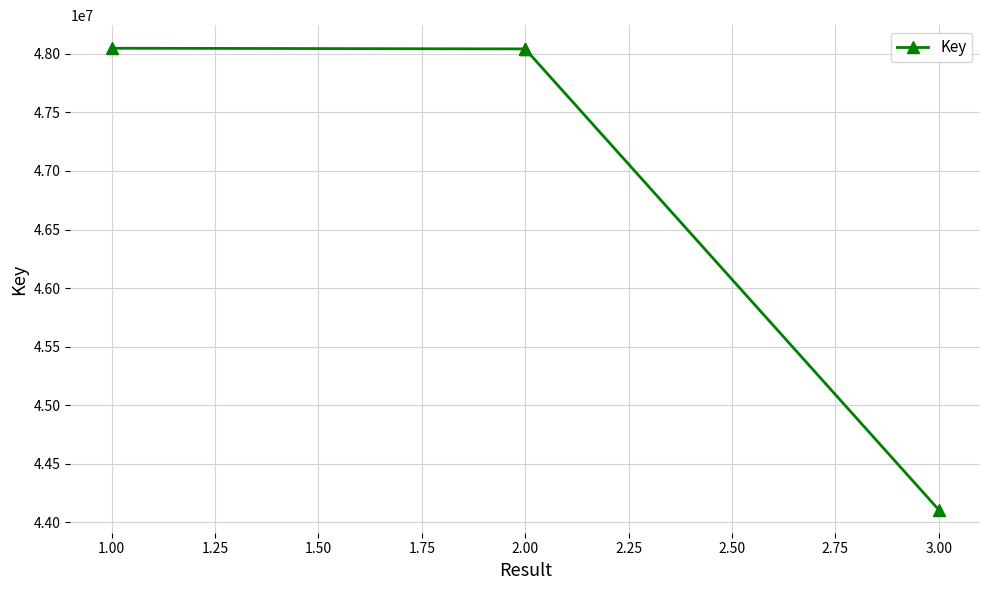

How many lines are shown in the chart?

1